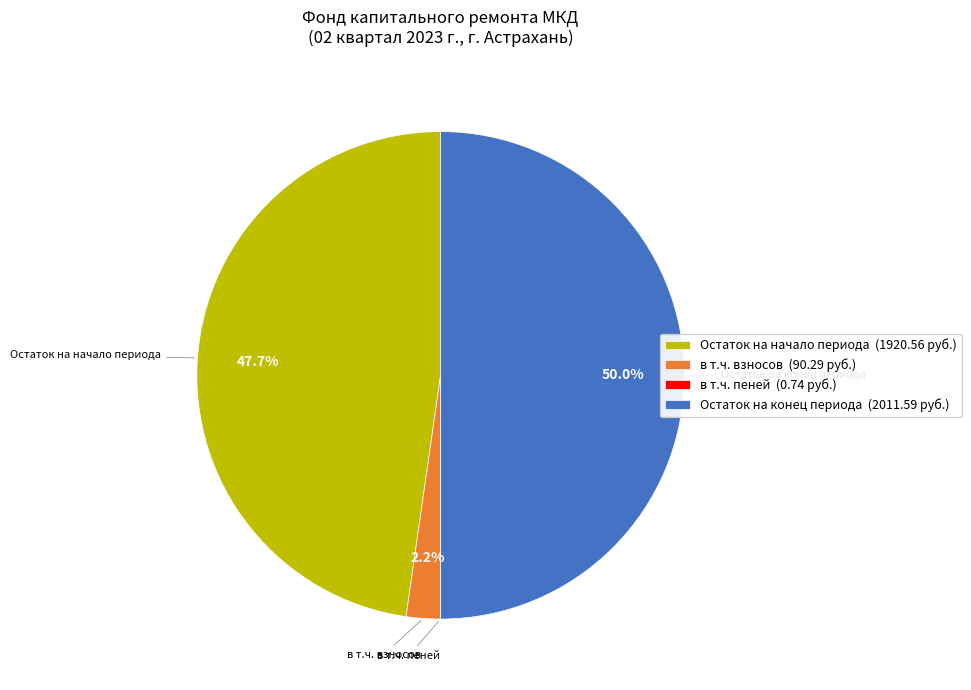

What is the largest slice in the pie chart?

Остаток на конец периода (2011.59 руб.)